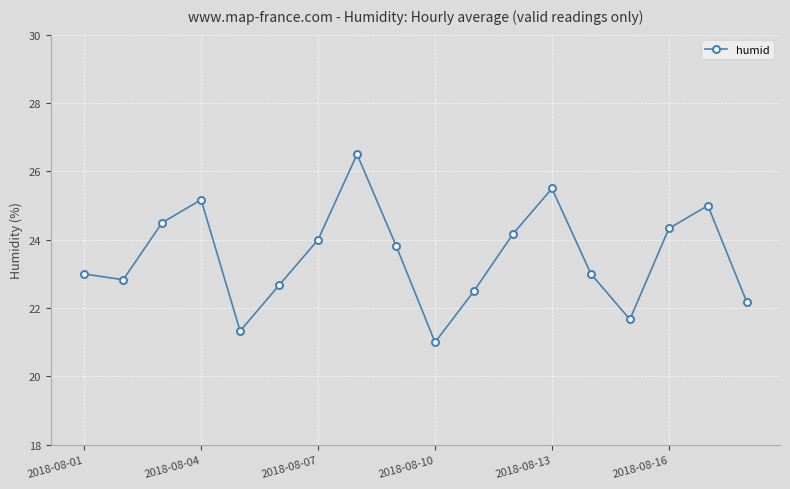

What is the average value?

23.5